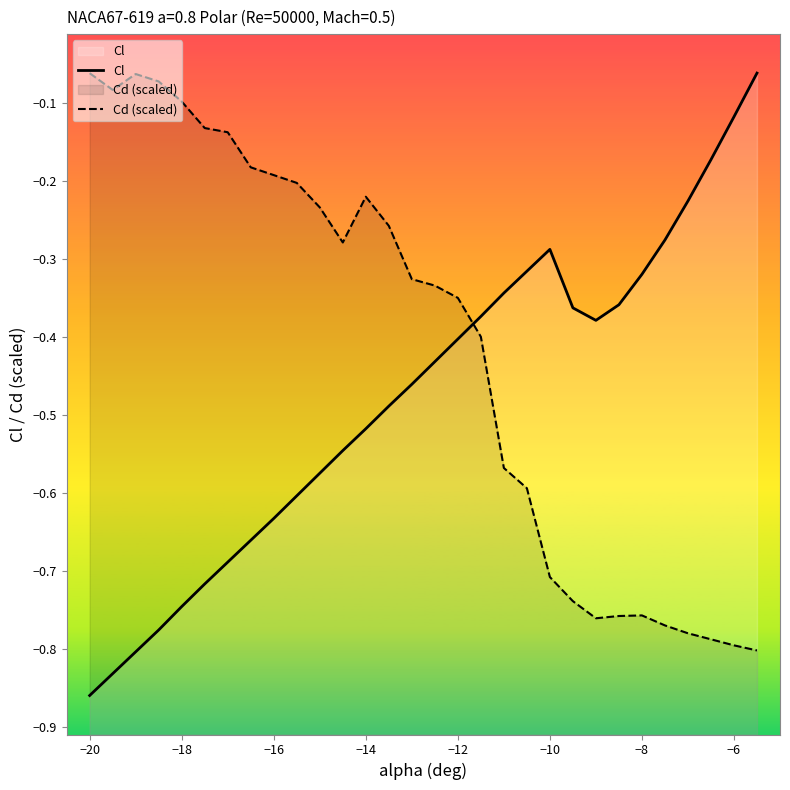

Which series ends up on top after the final intersection of Cl and Cd (scaled)?

Cl